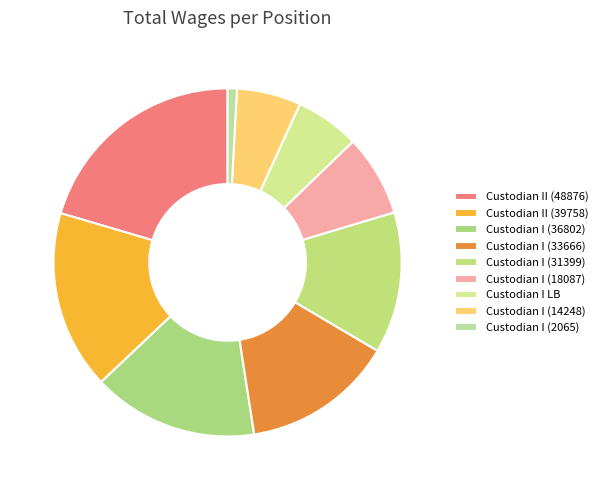

How many slices are in this pie chart?

9